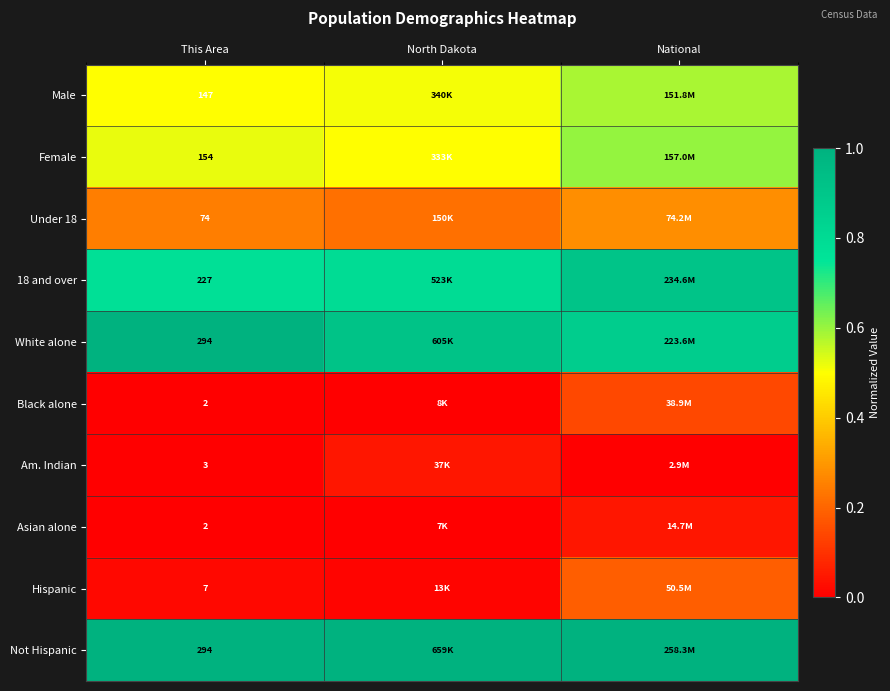

Count the Under 18 values in the range 0 to 1.

3